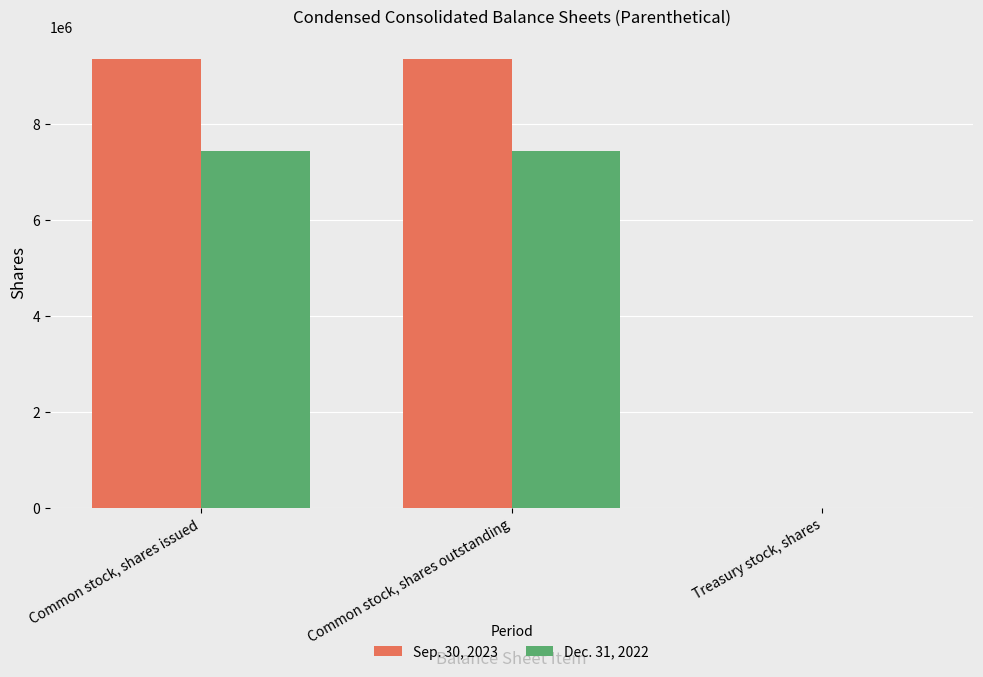

The Dec. 31, 2022 series shows 9749619 at Common stock, shares issued. True or false?

False